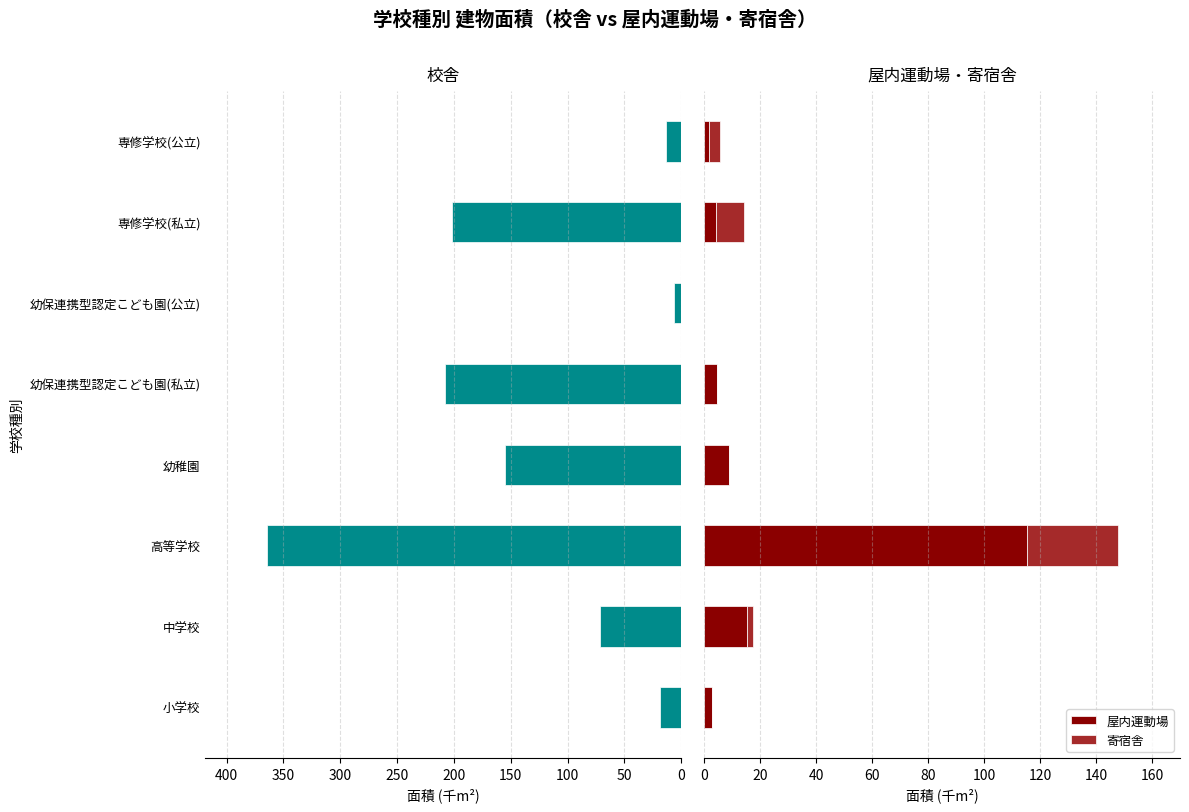

Is it true that 屋内運動場 equals 2.7 at 0?

True